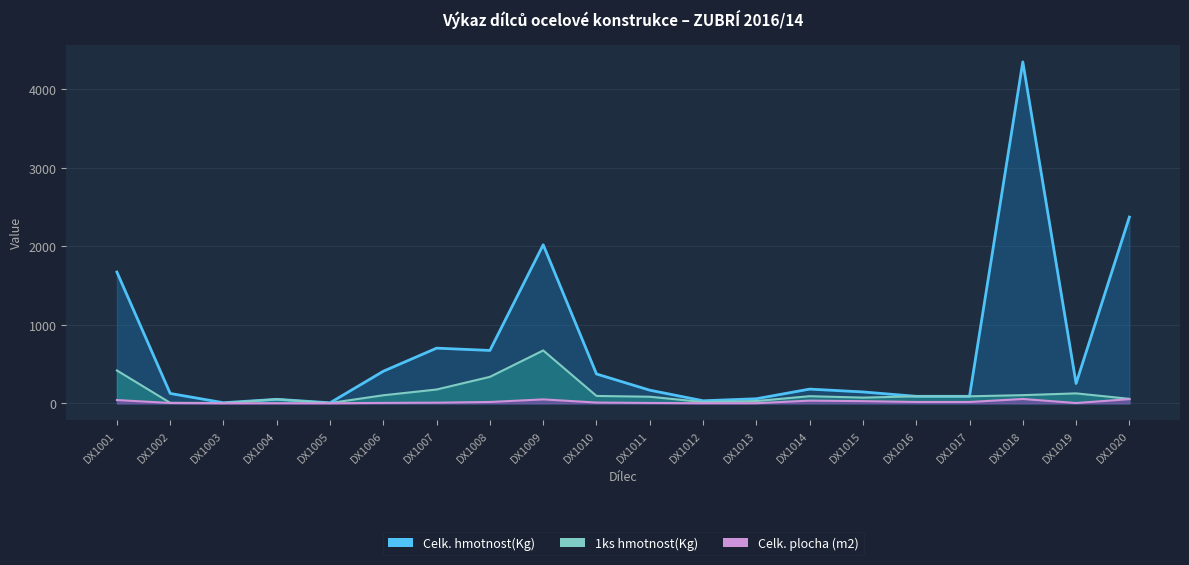

Rank the series at DX1003 from highest to lowest value.

Celk. hmotnost(Kg), 1ks hmotnost(Kg), Celk. plocha (m2)